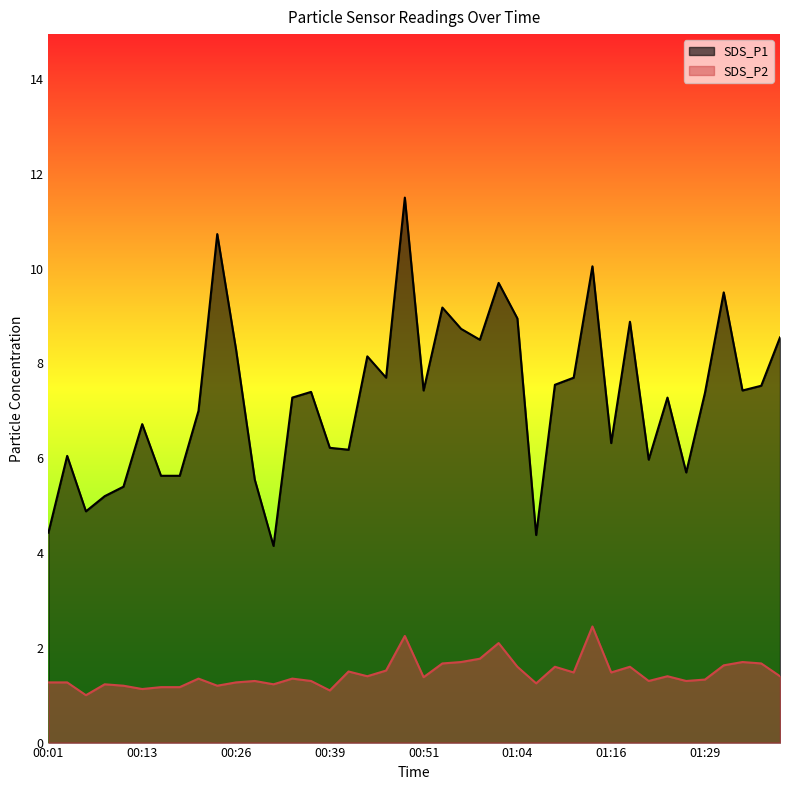

How many data points in SDS_P1 are less than 7?

16